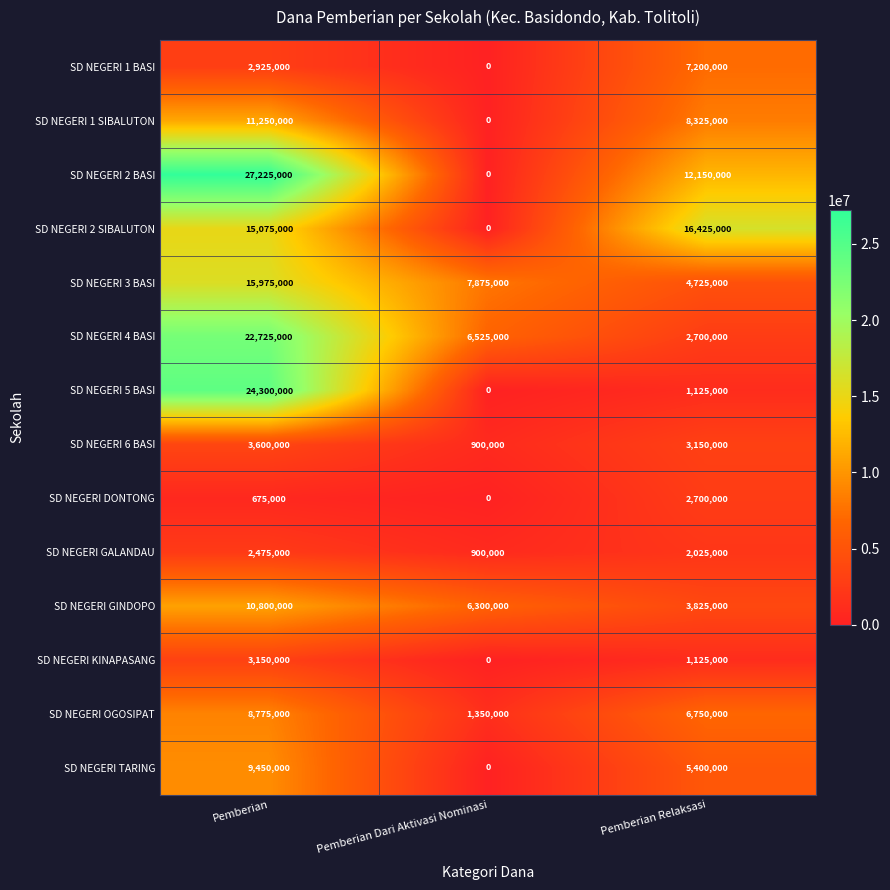

What is the sum of all SD NEGERI 2 BASI values?

39375000